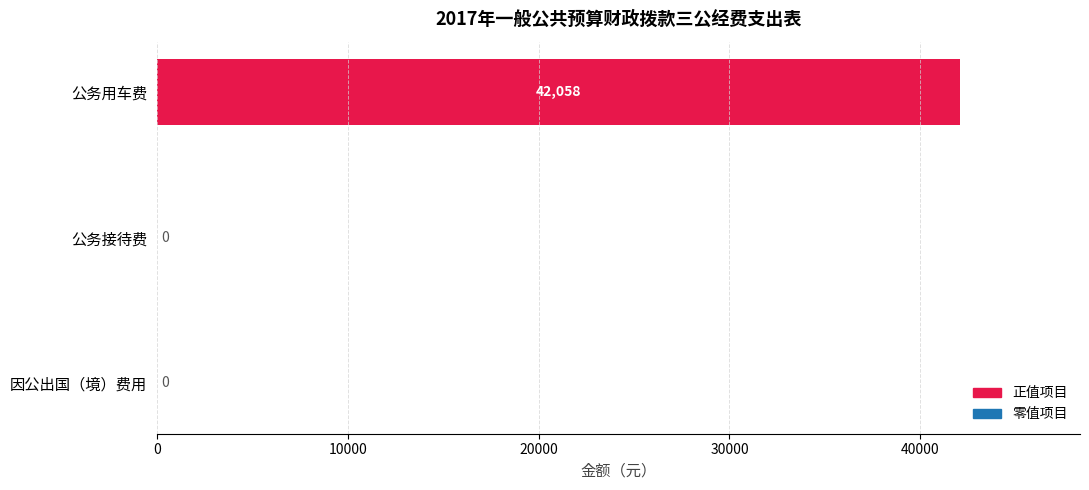

The value at 公务用车费 is 61749. True or false?

False